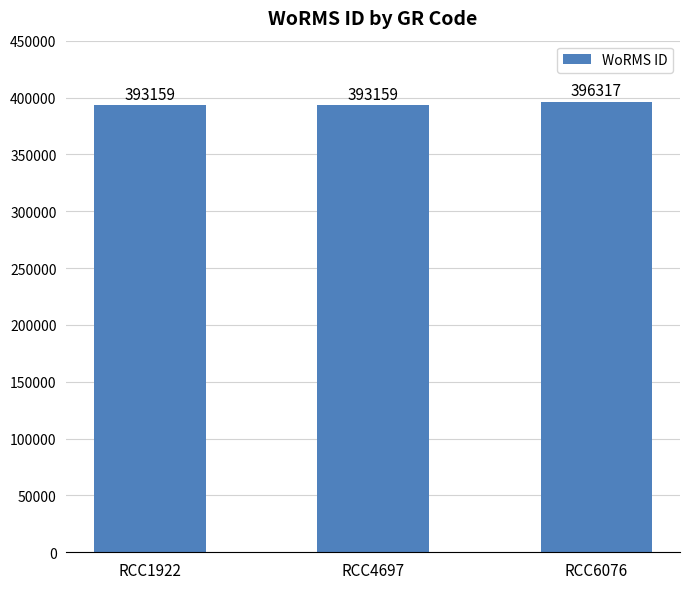

What is the smallest value displayed?

393159